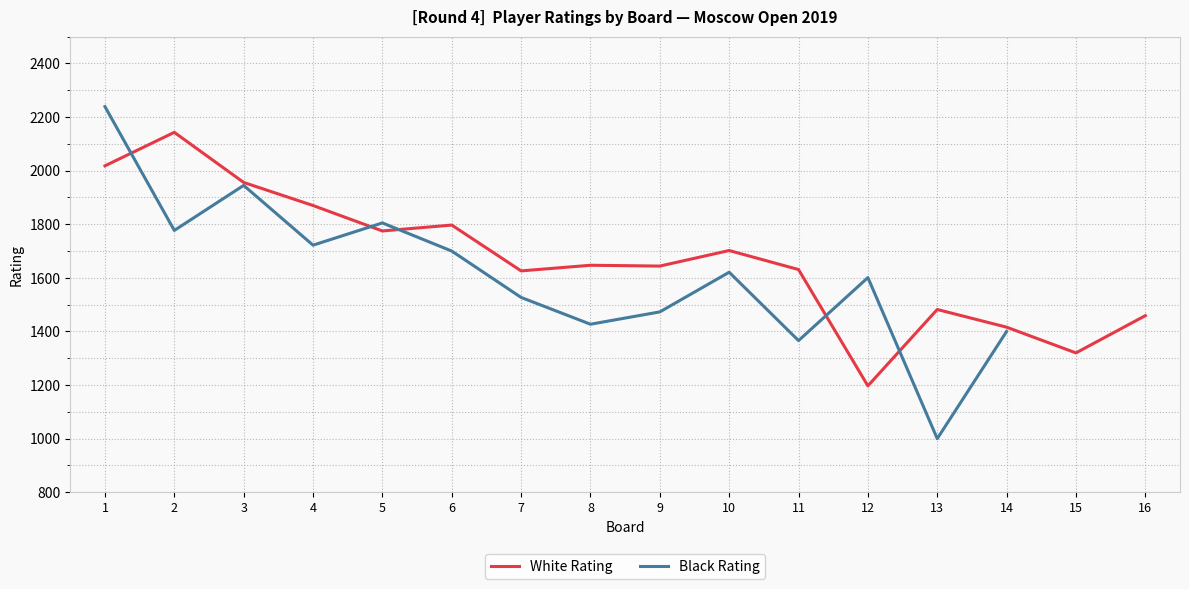

Which series has the widest spread of values?

Black Rating